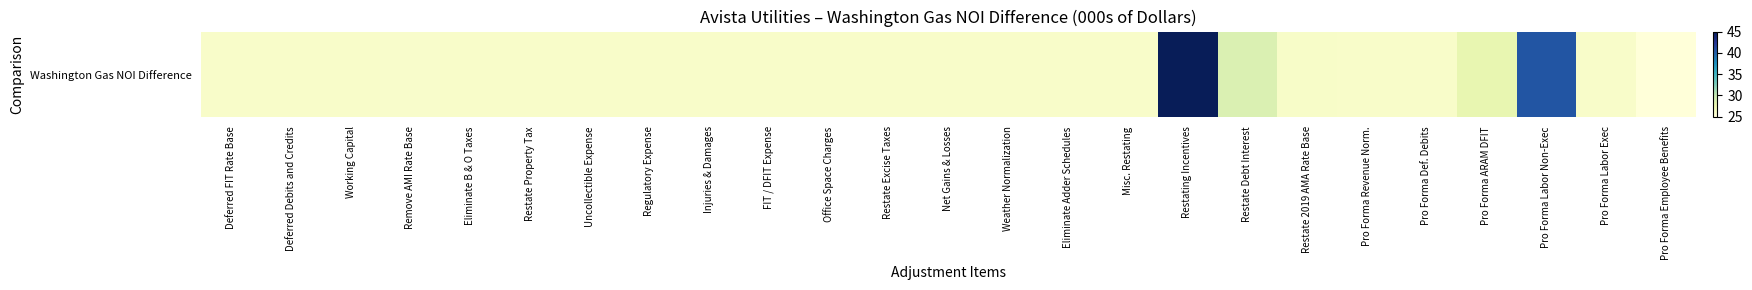

What is the smallest value displayed?

25.0